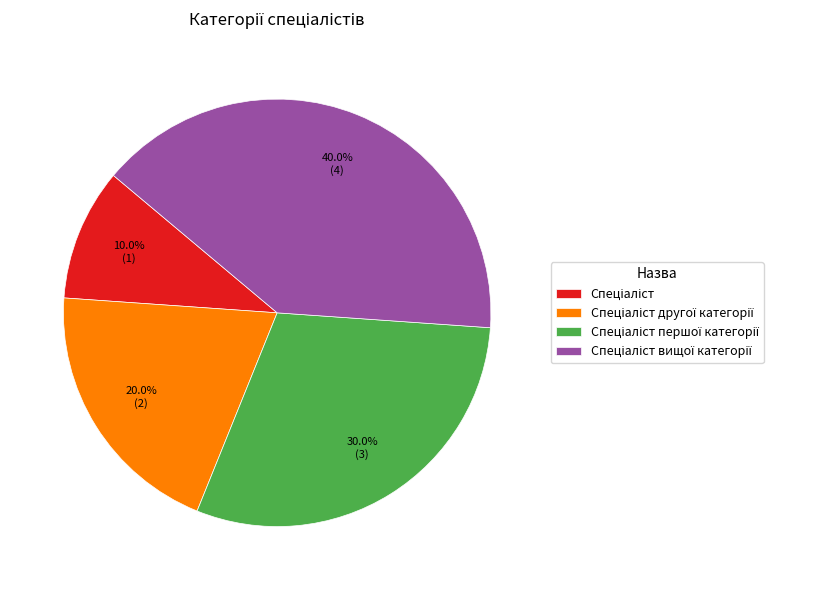

Does any single category account for the majority?

No